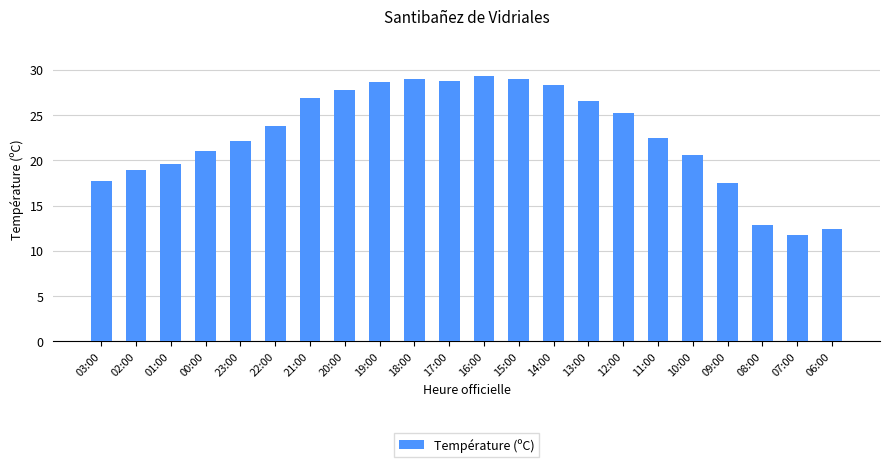

What is the value of the 11th bar from the left?

28.7